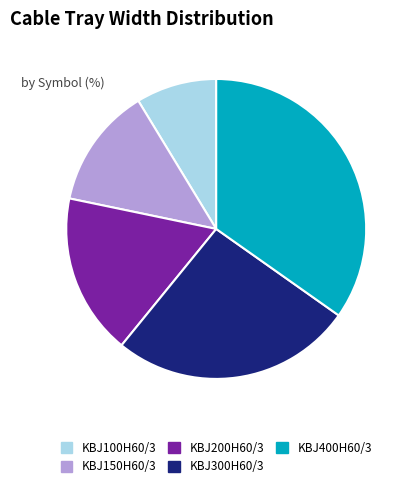

Which category has the smallest portion of the pie?

KBJ100H60/3